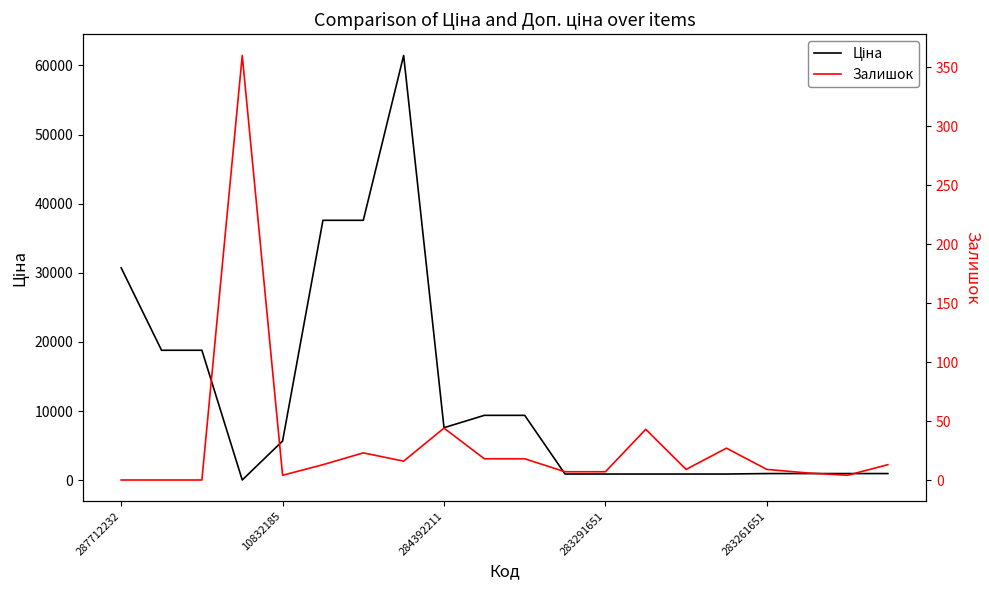

At which label does Ціна reach its peak?

7